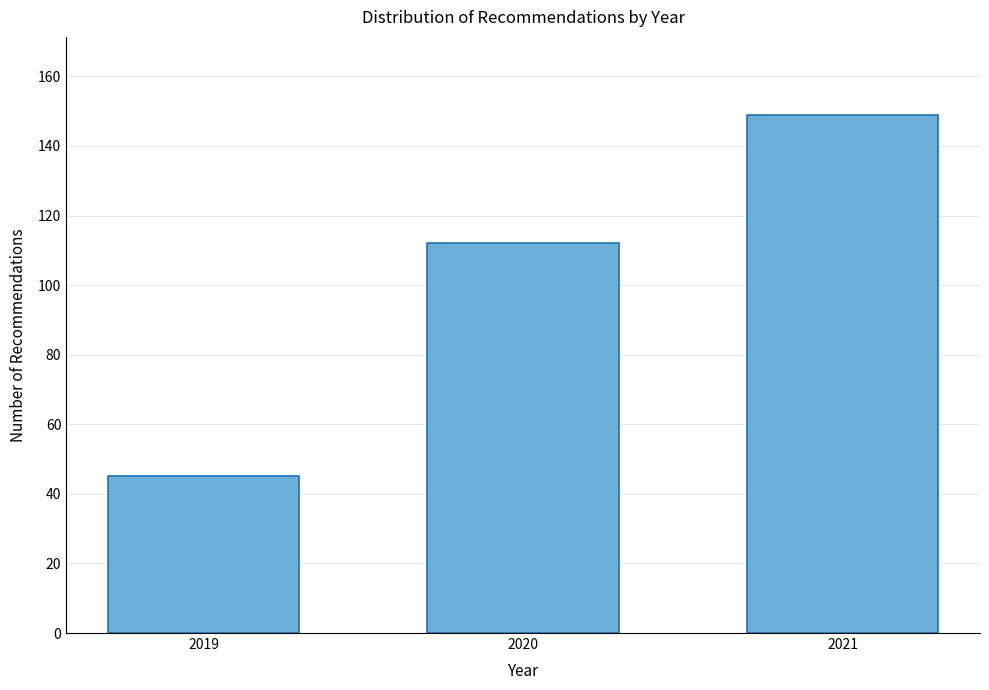

Reading right to left, what are all the values shown in this chart?

149	112	45